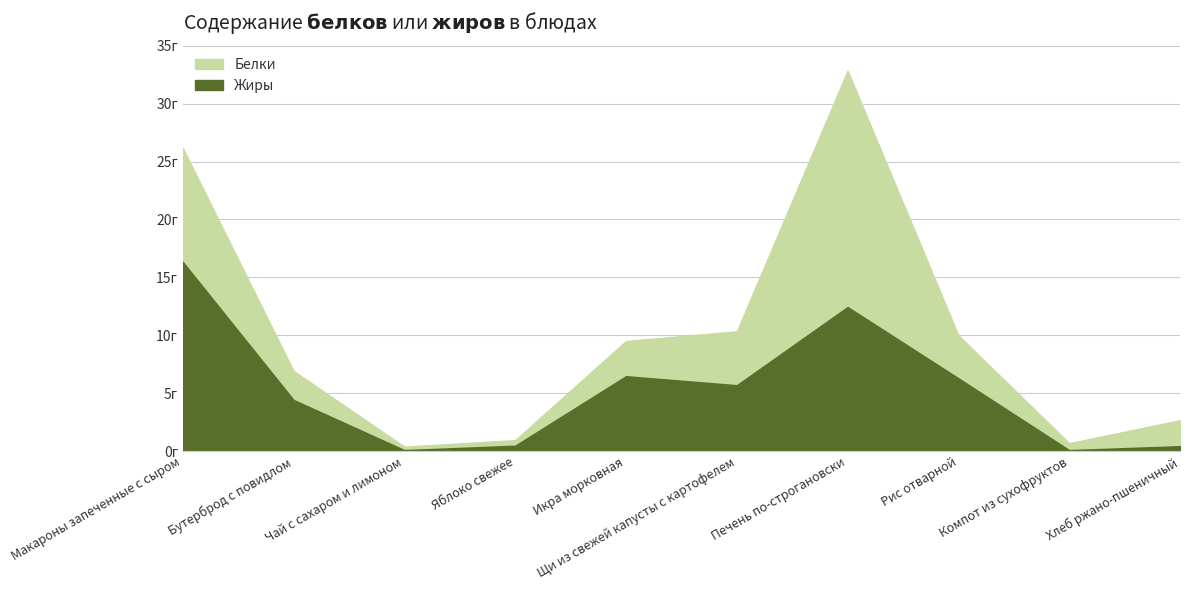

At which category does Белки reach its first local peak?

Печень по-строгановски